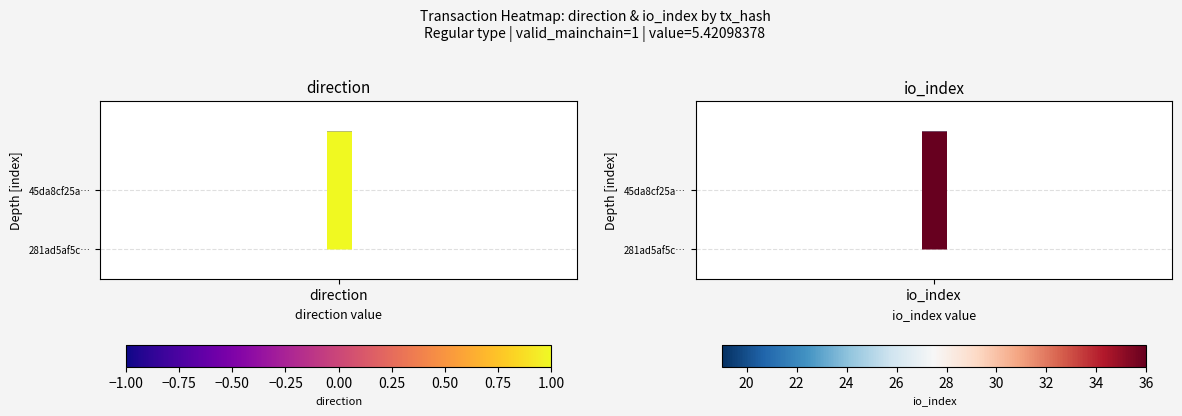

How many data points does each series have?

2